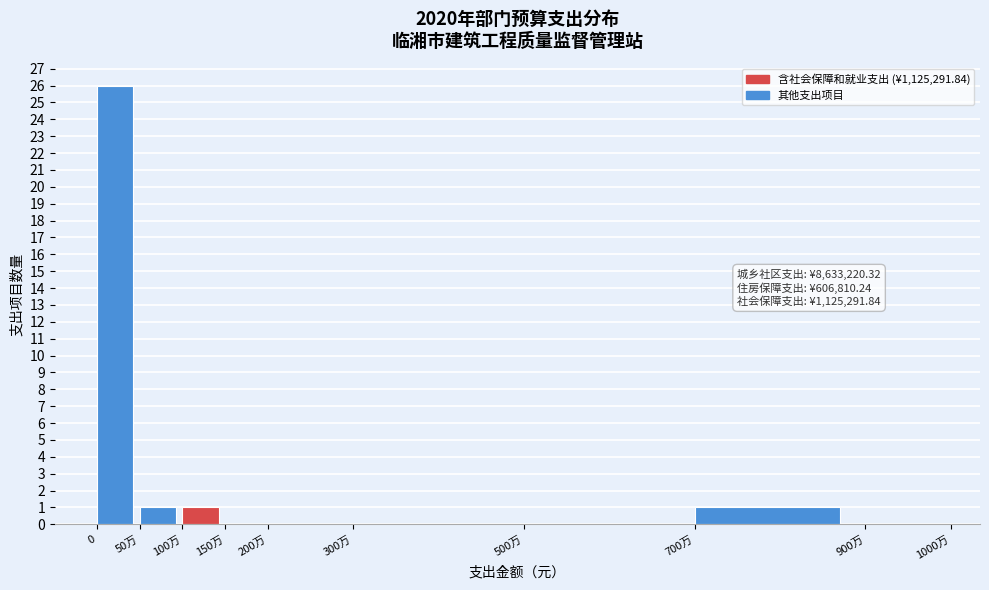

Reading left to right, what are all the values shown in this chart?

0=26	50万=1	100万=1	150万=0	200万=0	300万=0	500万=0	700万=1	900万=0